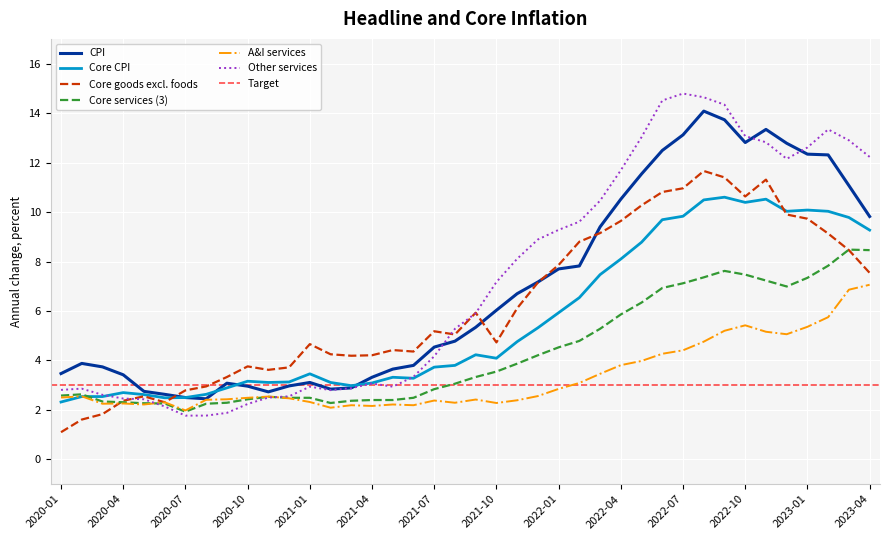

What is the lowest value of the CPI series?

2.5